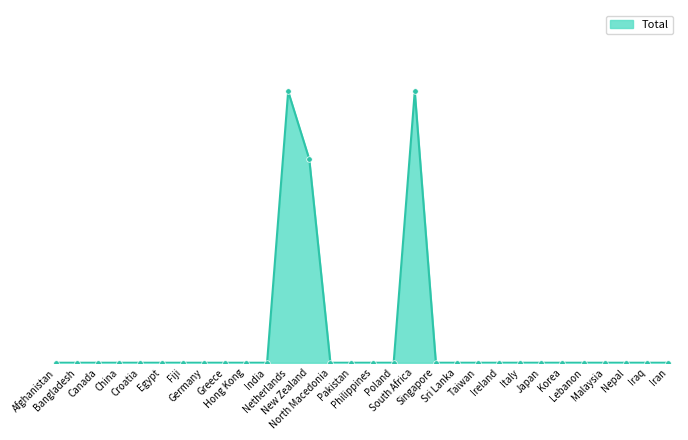

Does the chart have visible grid lines?

No